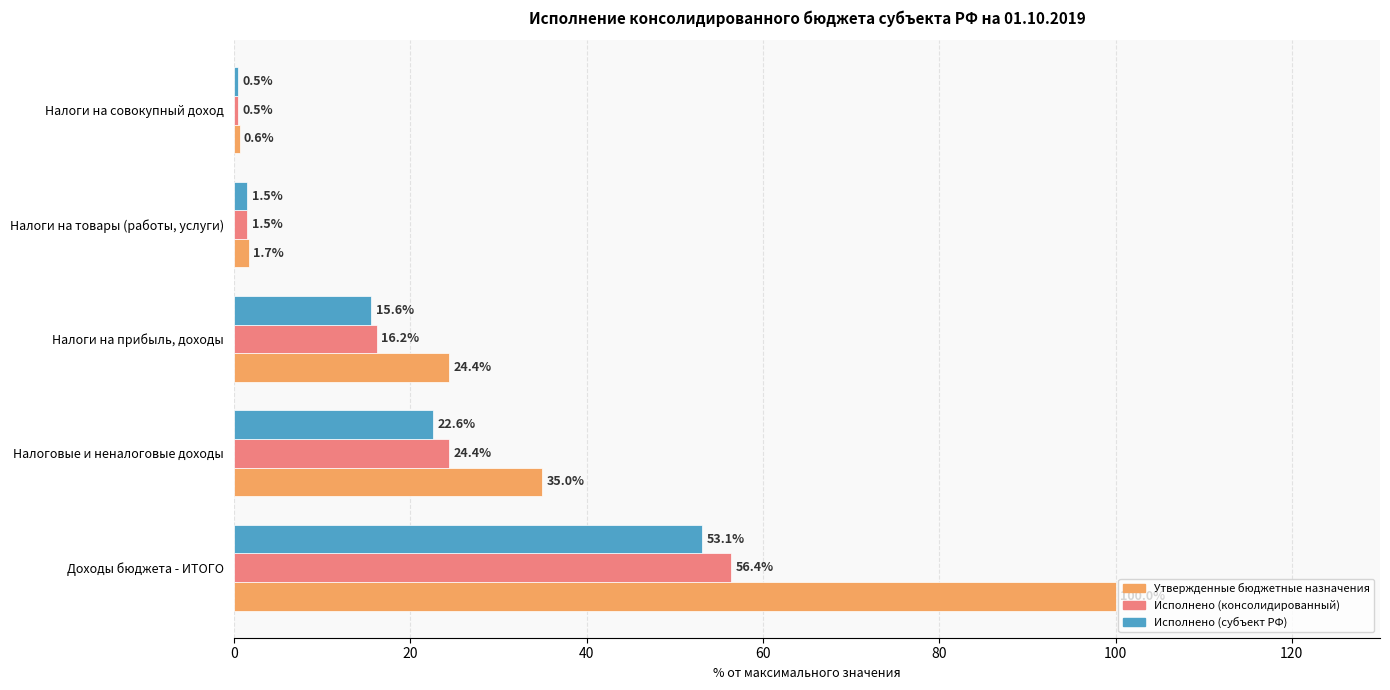

What is the minimum value shown in the chart?

0.5